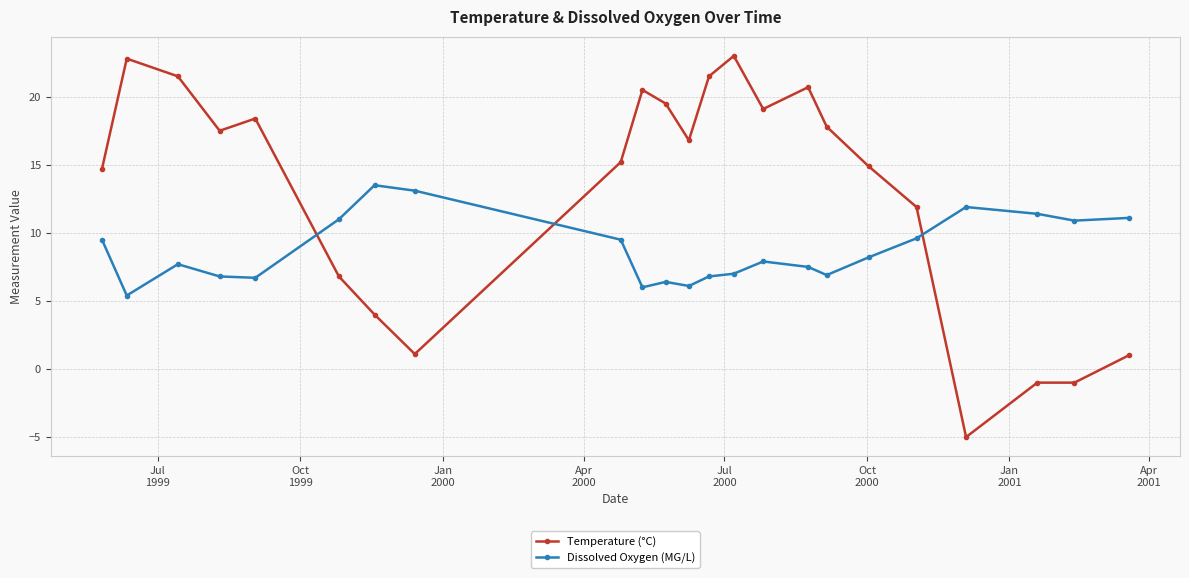

What is the difference between the maximum and minimum values in the Temperature (°C) series?

28.0